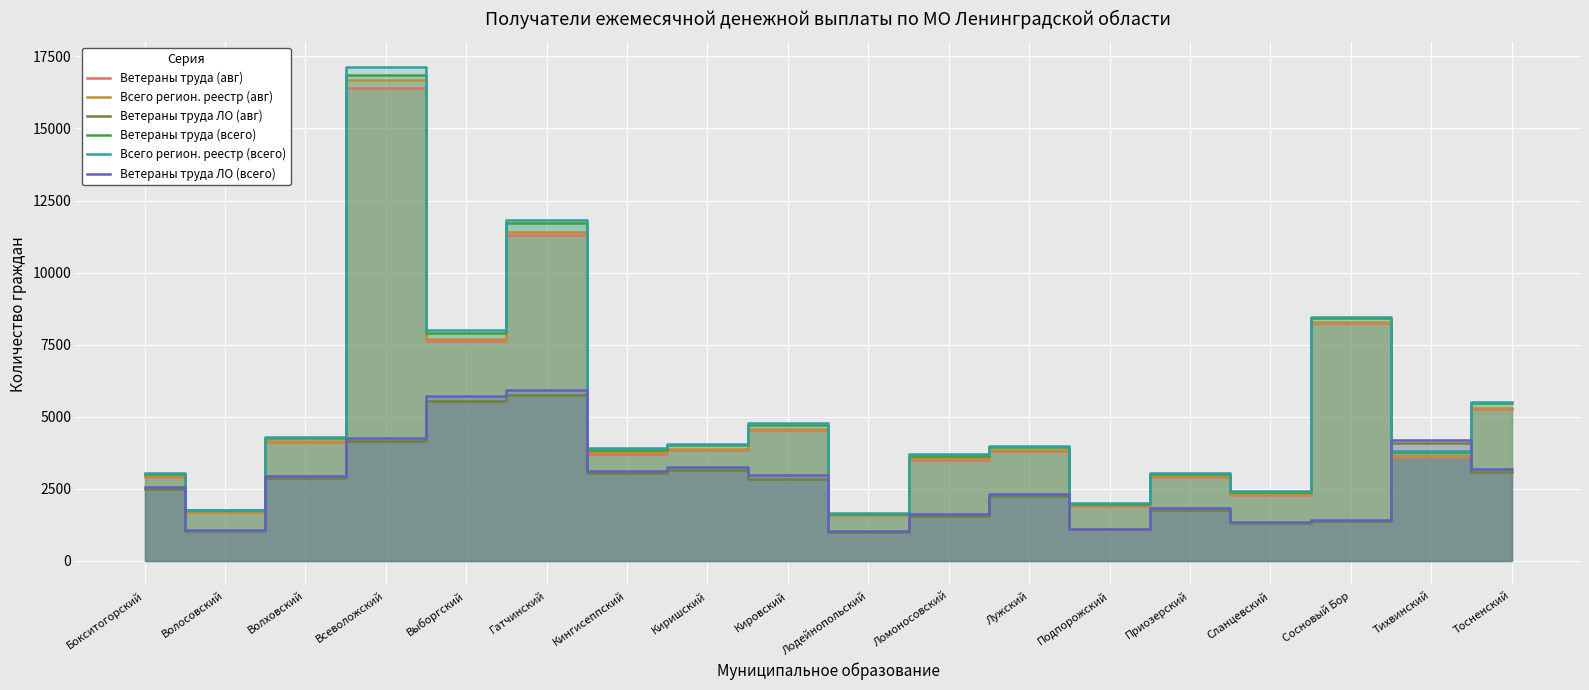

Which has a higher value, Гатчинский or Сосновый Бор?

Гатчинский